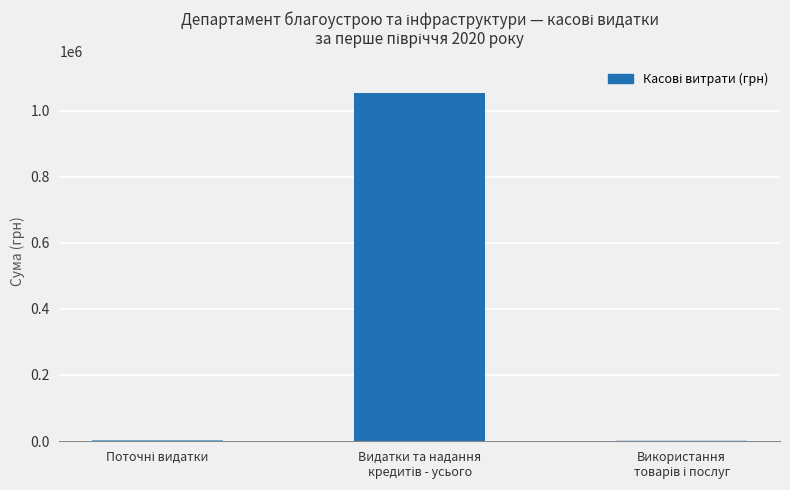

What is the sum of all values?

1058449.0